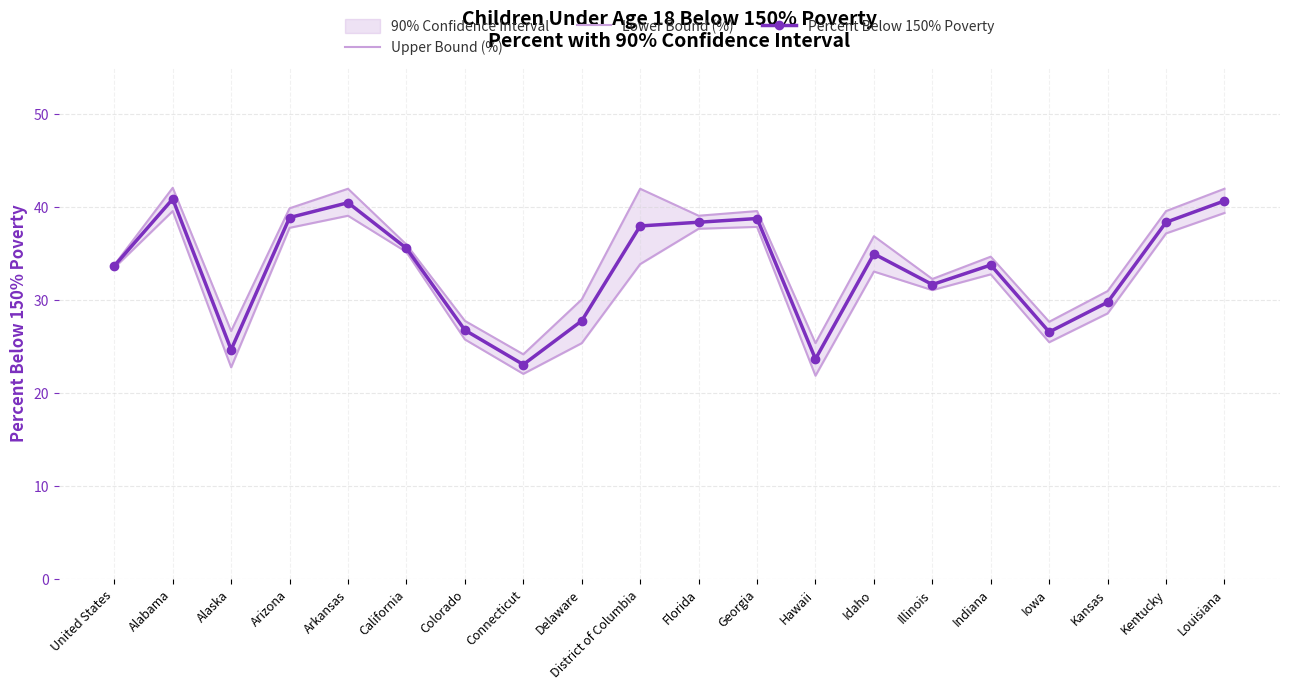

How many categories are shown in the chart?

20